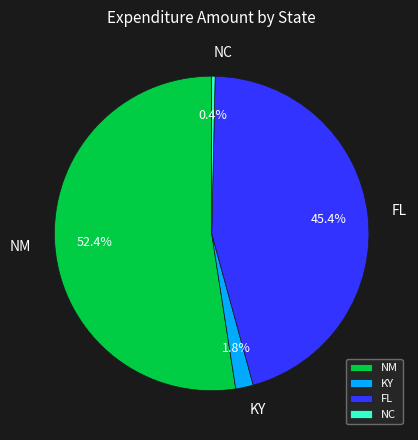

Combined, do KY and NM account for over 50%?

Yes